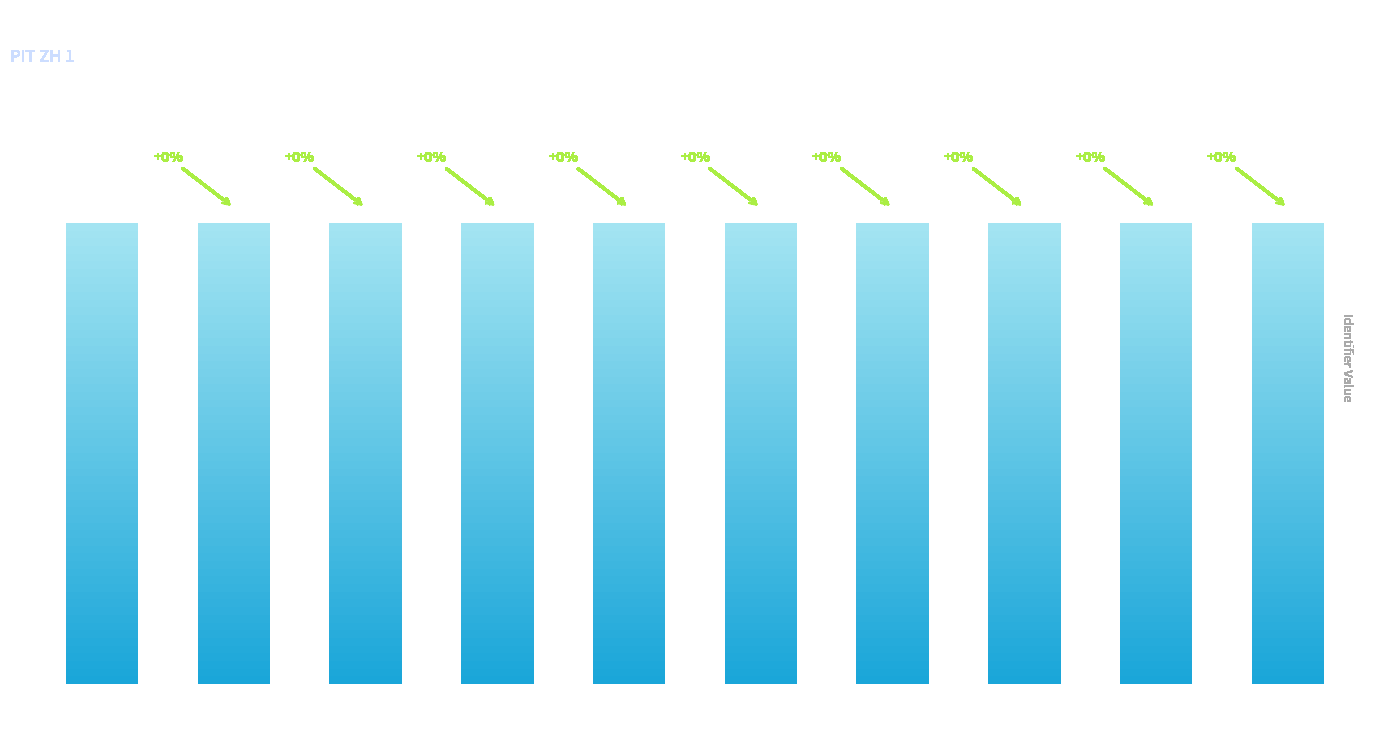

What is the average value?

4108078